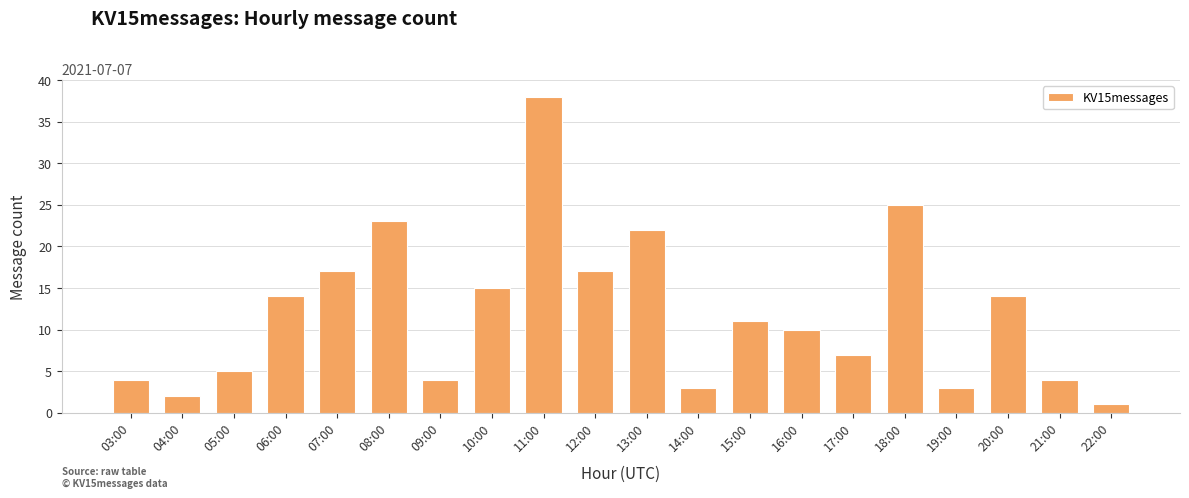

What is the sum of all values?

239